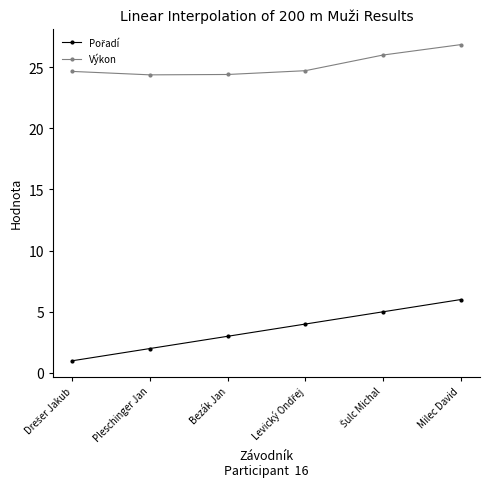

What is the sum of all Výkon values?

151.0